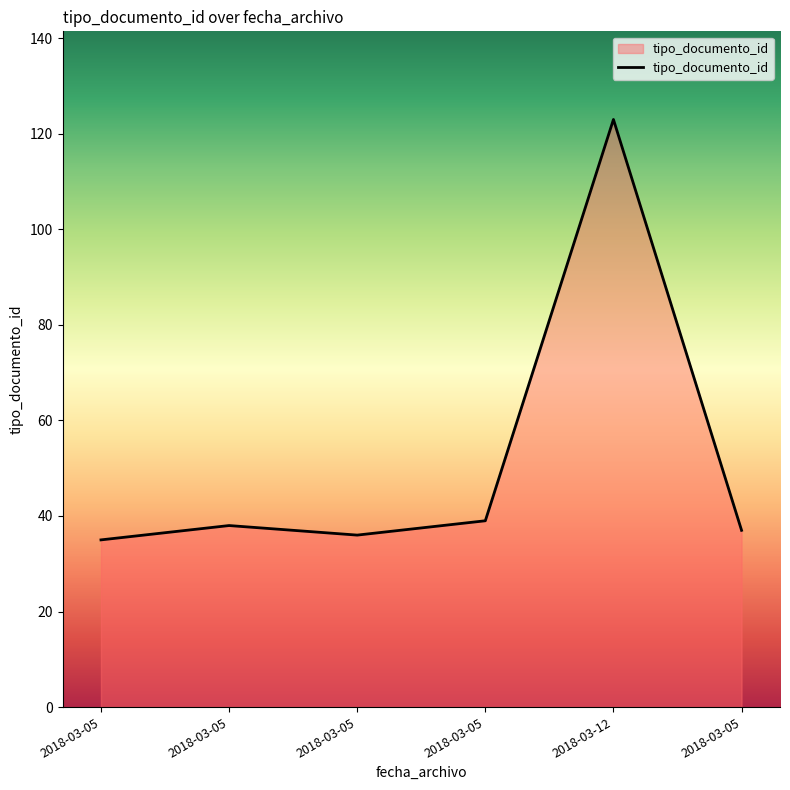

Reading right to left, what are all the values shown in this chart?

37	123	39	36	38	35